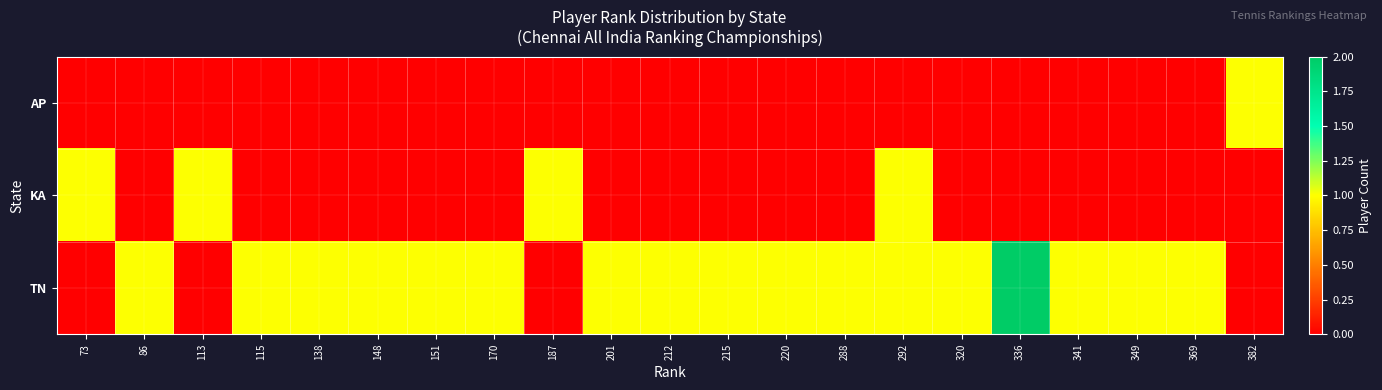

Rank the series by their average value, from lowest to highest.

AP, KA, TN